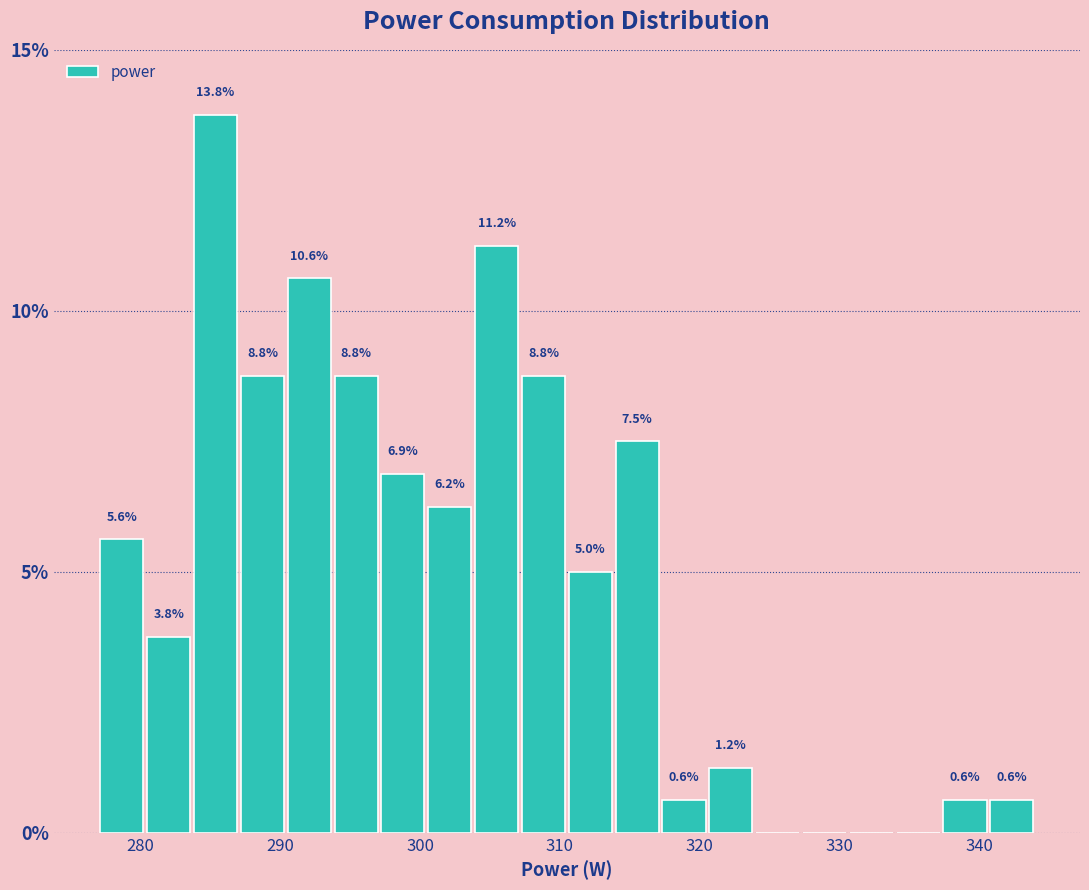

Around what value on the x-axis is the tallest bar? Give the approximate position of its centre, as read against the axis.

285